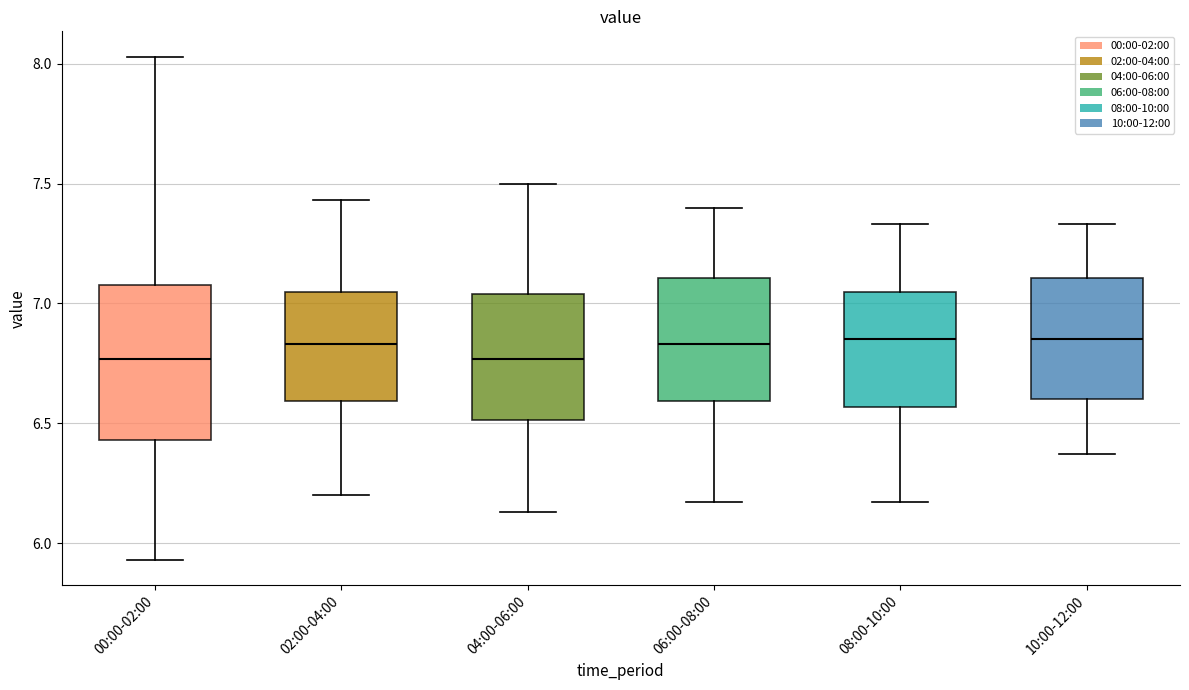

Where is the upper edge of the box for 08:00-10:00 on the y-axis? The values are not printed on the chart, so give them approximately, as read against the axis.

7.05